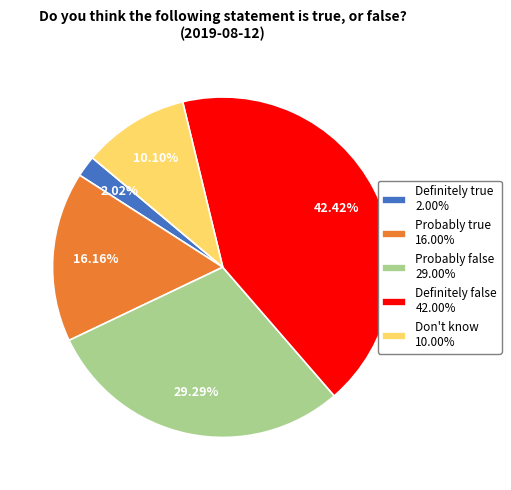

The Probably true slice represents 16% of the pie. True or false?

True